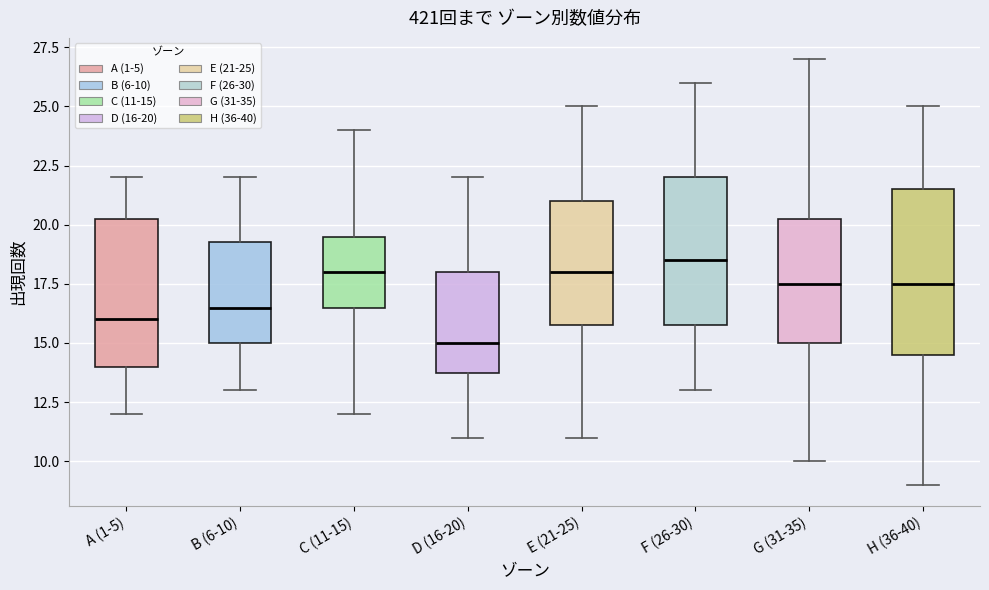

Reading left to right, transcribe this box plot: for each box, give where its median line is, the range the box spans, and where its two whiskers end, as read against the y-axis. The values are not printed on the chart, so give them approximately, as read against the axis.

A (1-5): median 16.0, box 14.0 to 20.5, whiskers 12.0 to 22.0
B (6-10): median 16.5, box 15.0 to 19.5, whiskers 13.0 to 22.0
C (11-15): median 18.0, box 16.5 to 19.5, whiskers 12.0 to 24.0
D (16-20): median 15.0, box 14.0 to 18.0, whiskers 11.0 to 22.0
E (21-25): median 18.0, box 16.0 to 21.0, whiskers 11.0 to 25.0
F (26-30): median 18.5, box 16.0 to 22.0, whiskers 13.0 to 26.0
G (31-35): median 17.5, box 15.0 to 20.5, whiskers 10.0 to 27.0
H (36-40): median 17.5, box 14.5 to 21.5, whiskers 9.0 to 25.0